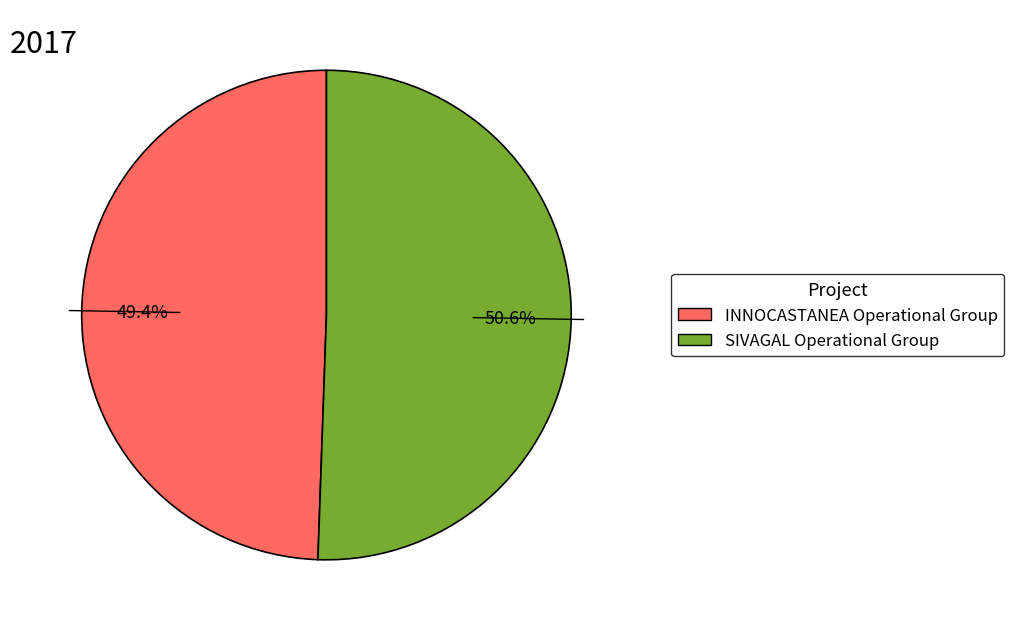

To the nearest percent, what is the combined percentage of INNOCASTANEA Operational Group and SIVAGAL Operational Group?

100%